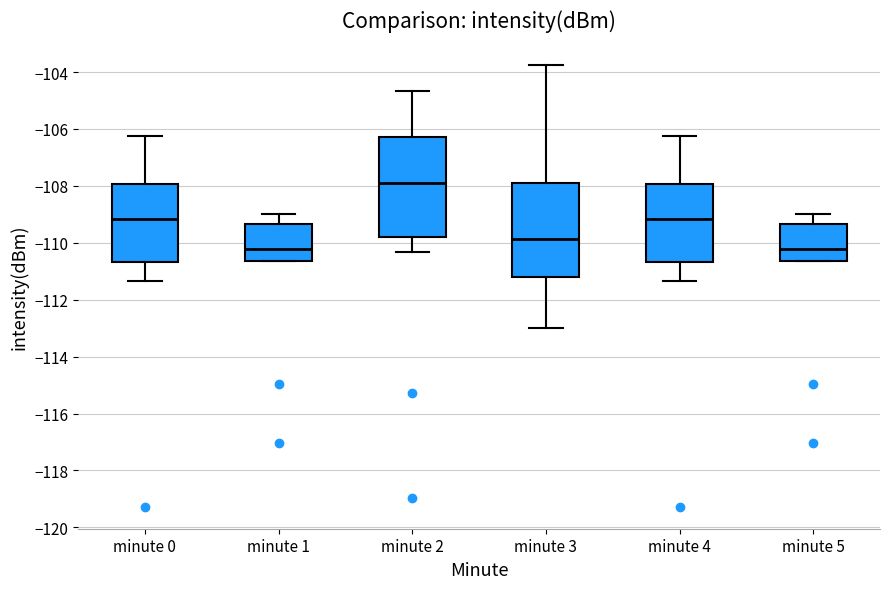

Where does the median line of the box for minute 4 sit on the y-axis? The values are not printed on the chart, so give them approximately, as read against the axis.

-109.2